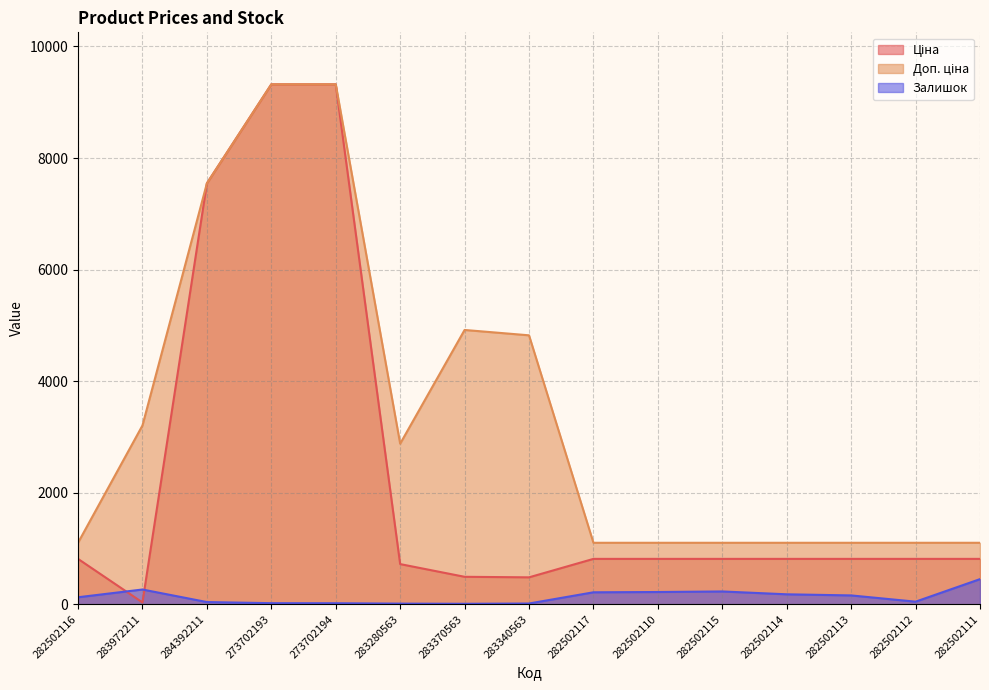

How many lines are shown in the chart?

3